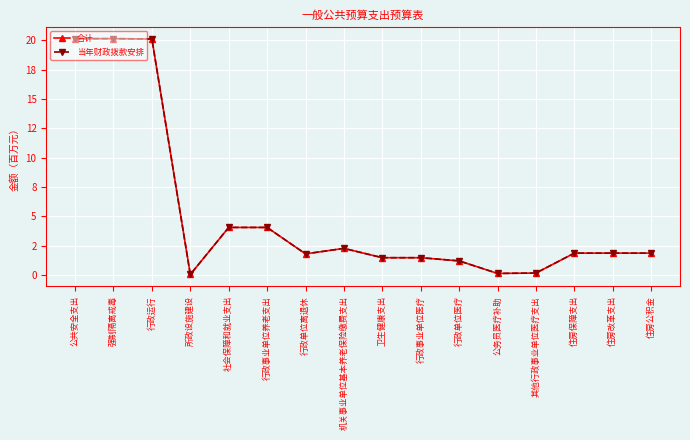

Is this an area chart (filled region under the line)?

No